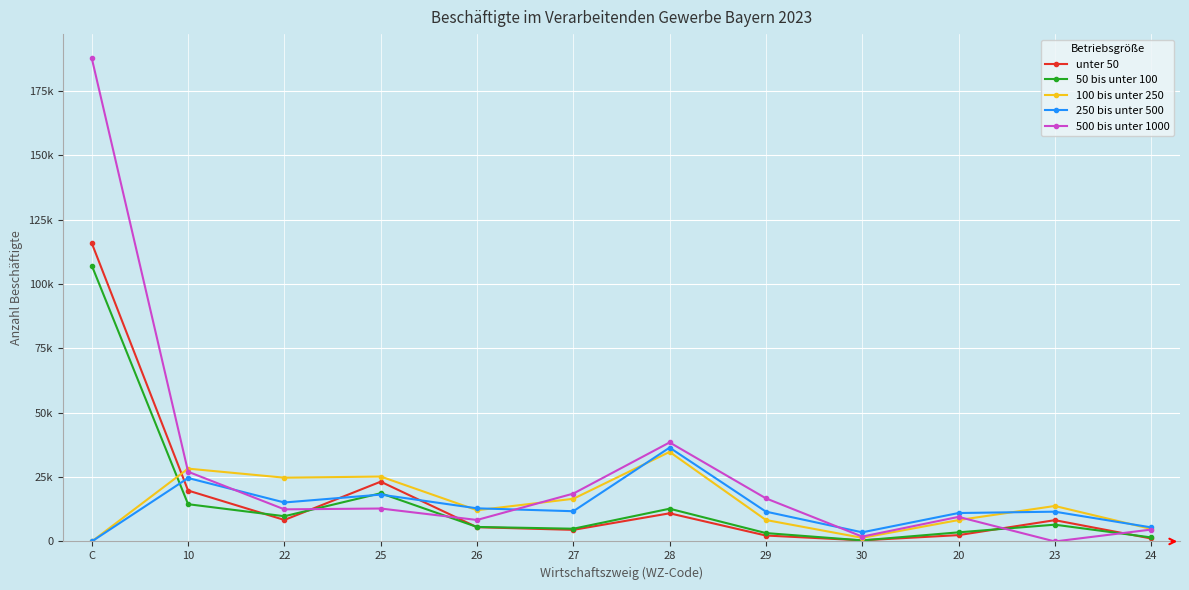

Reading left to right, transcribe all the data shown in this chart.

unter 50: C=115815	10=19772	22=8346	25=23214	26=5535	27=4503	28=10933	29=2304	30=434	20=2456	23=8266	24=1151
50 bis unter 100: C=107118	10=14465	22=9797	25=18719	26=5634	27=4947	28=12715	29=3257	30=414	20=3536	23=6514	24=1565
100 bis unter 250: C=0	10=28278	22=24761	25=25208	26=12126	27=16564	28=34781	29=8333	30=1409	20=8300	23=13776	24=4859
250 bis unter 500: C=0	10=24635	22=15133	25=18194	26=12866	27=11738	28=36439	29=11580	30=3547	20=11040	23=11560	24=5463
500 bis unter 1000: C=187625	10=27075	22=12465	25=12791	26=8342	27=18582	28=38455	29=16740	30=1886	20=9541	23=0	24=4611